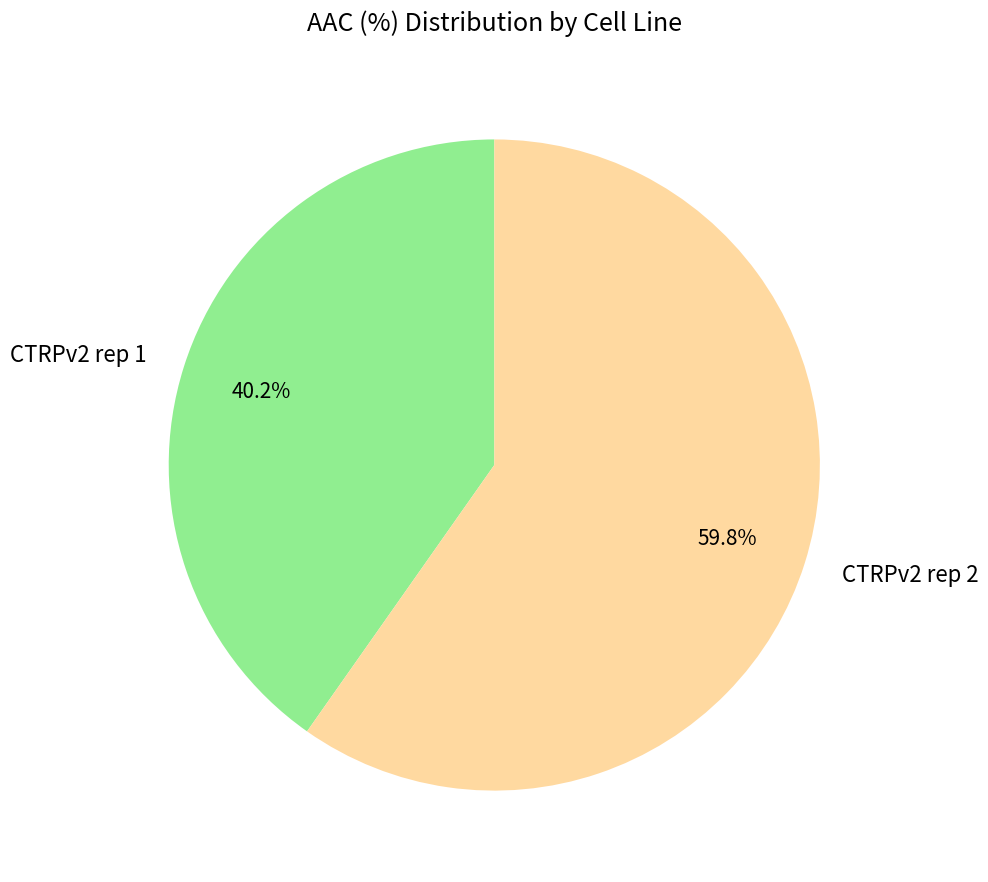

Do CTRPv2 rep 1 and CTRPv2 rep 2 together represent more than half of the pie?

Yes